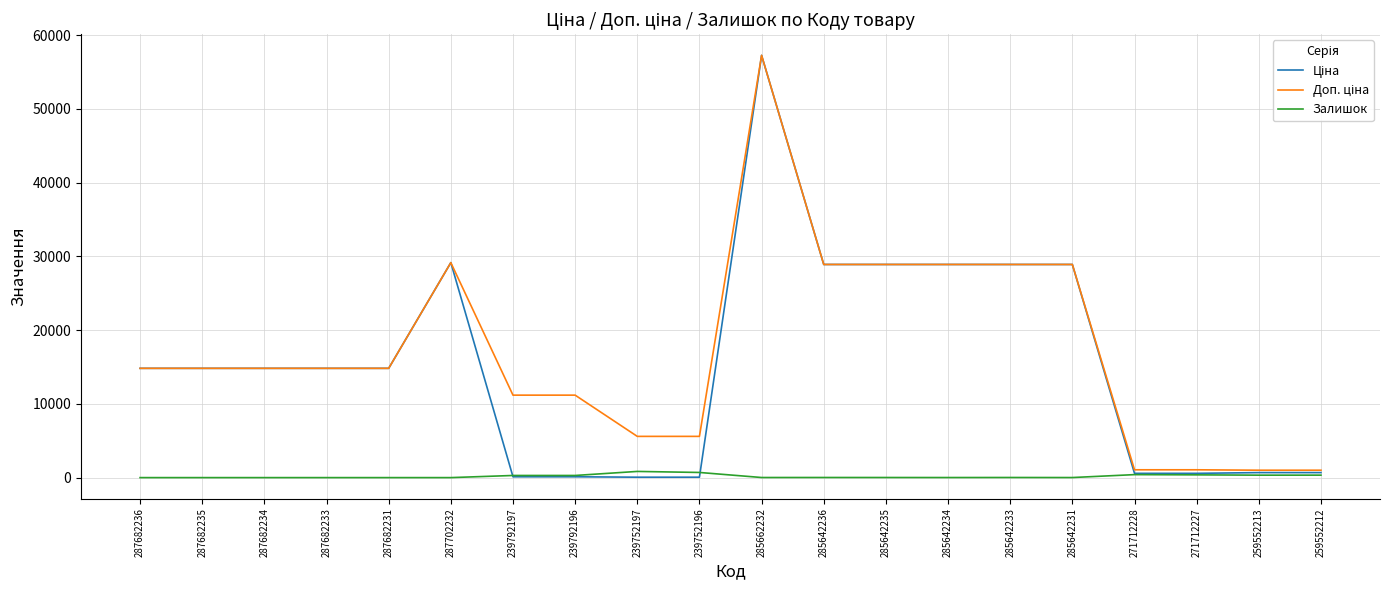

Which label corresponds to the largest value in the chart?

285662232